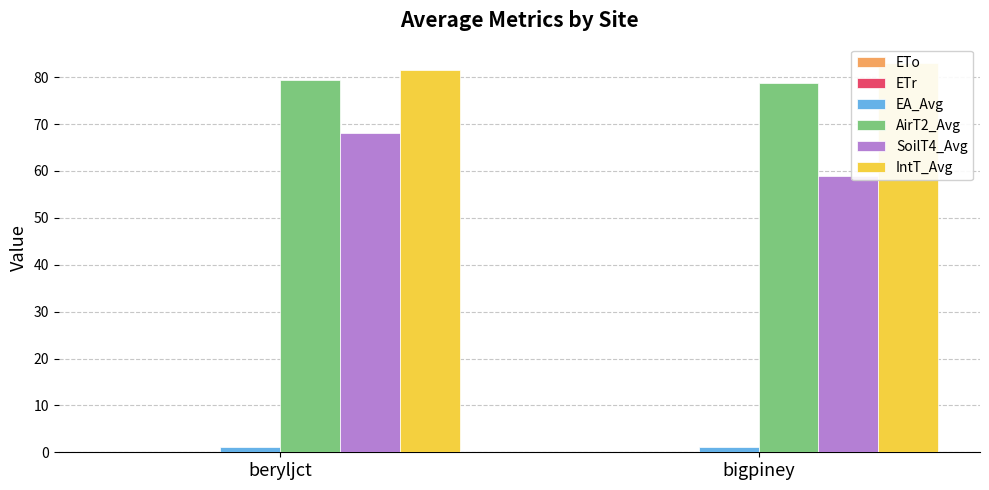

What is the label of the 2nd bar from the left?

bigpiney